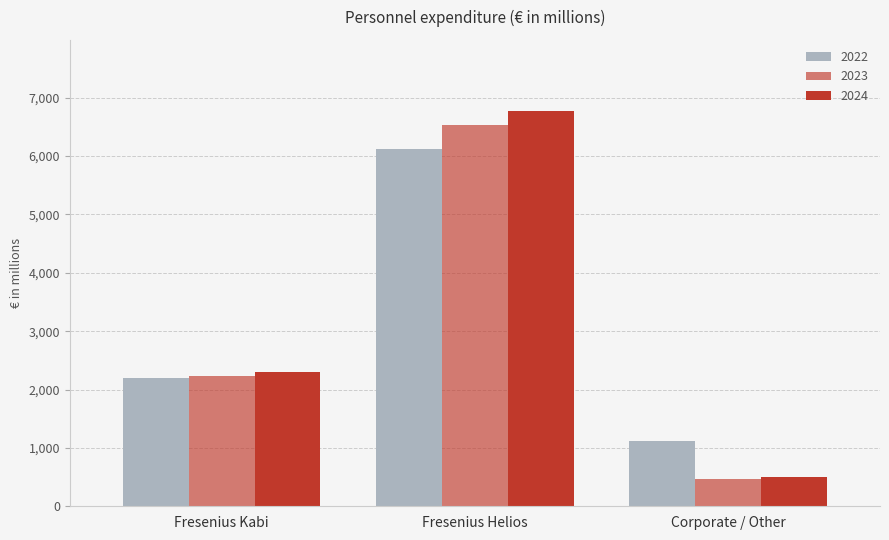

How many categories are shown in the chart?

3